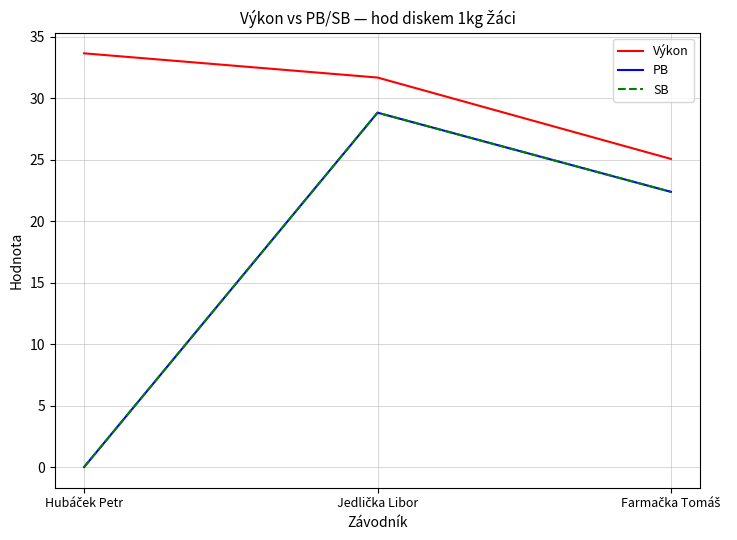

Reading right to left, list all the values displayed in this chart.

Výkon: 25.1	31.7	33.7
PB: 22.4	28.8	0.0
SB: 22.4	28.8	0.0